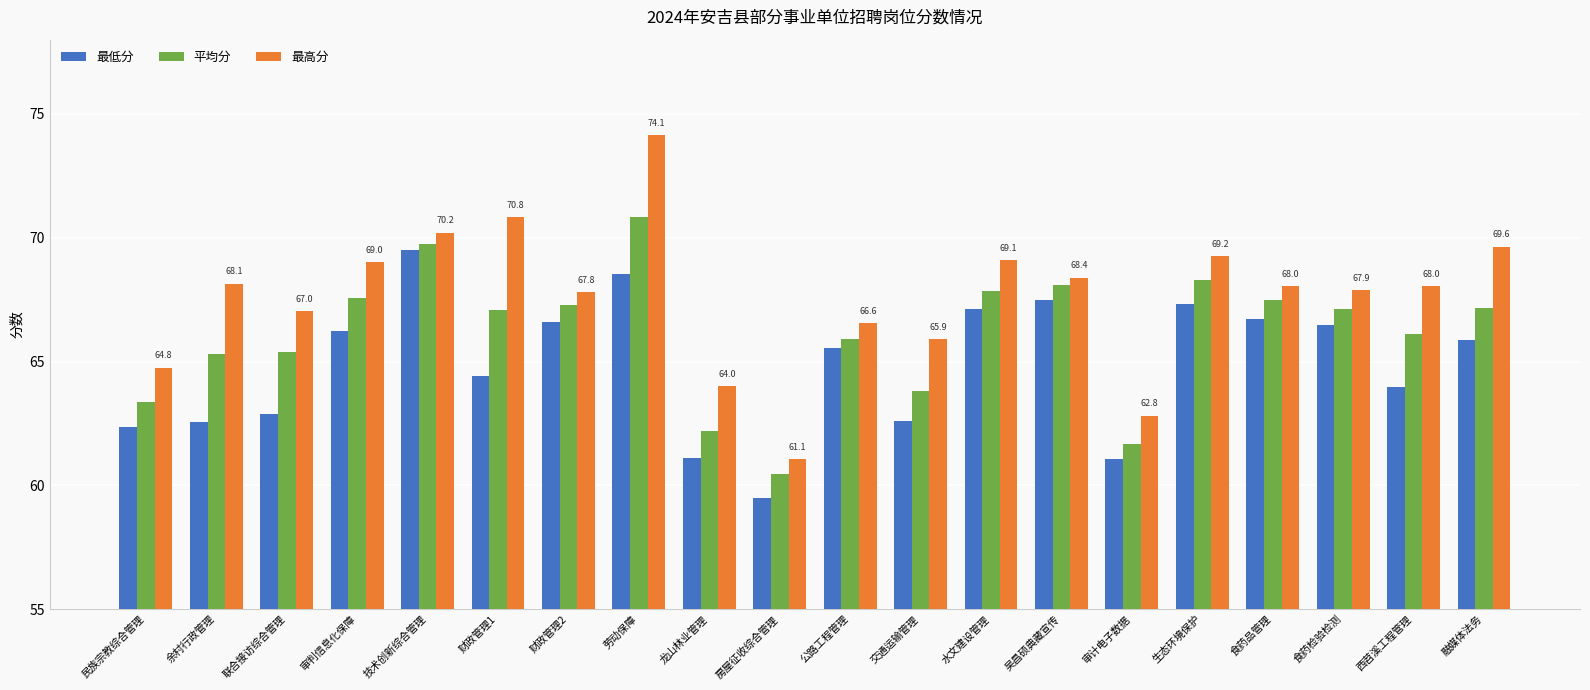

The 平均分 series shows 68.1 at 吴昌硕典藏宣传. True or false?

True